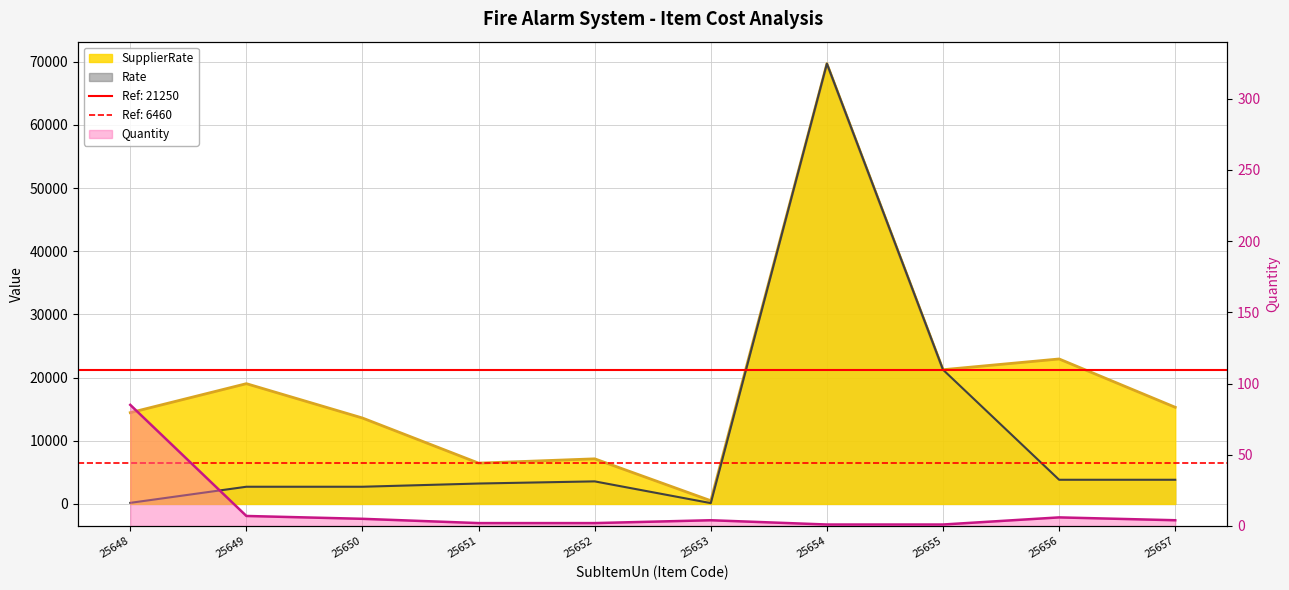

What are all the series names shown in the legend?

SupplierRate, Rate, Quantity